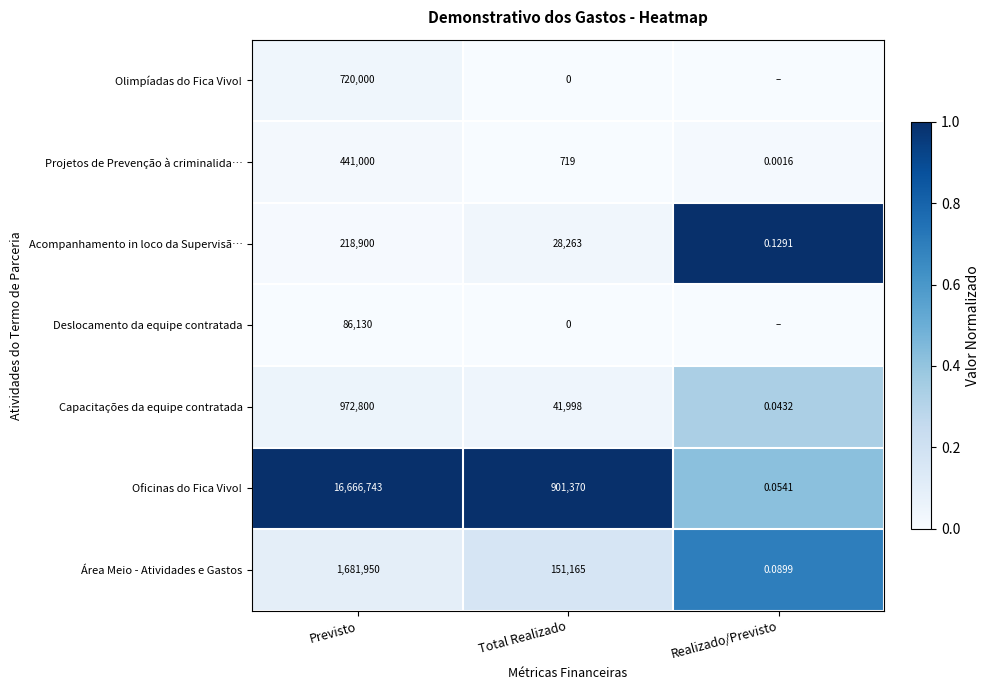

List the labels in order of Oficinas do Fica Vivo! value, largest first.

Previsto, Total Realizado, Realizado/Previsto